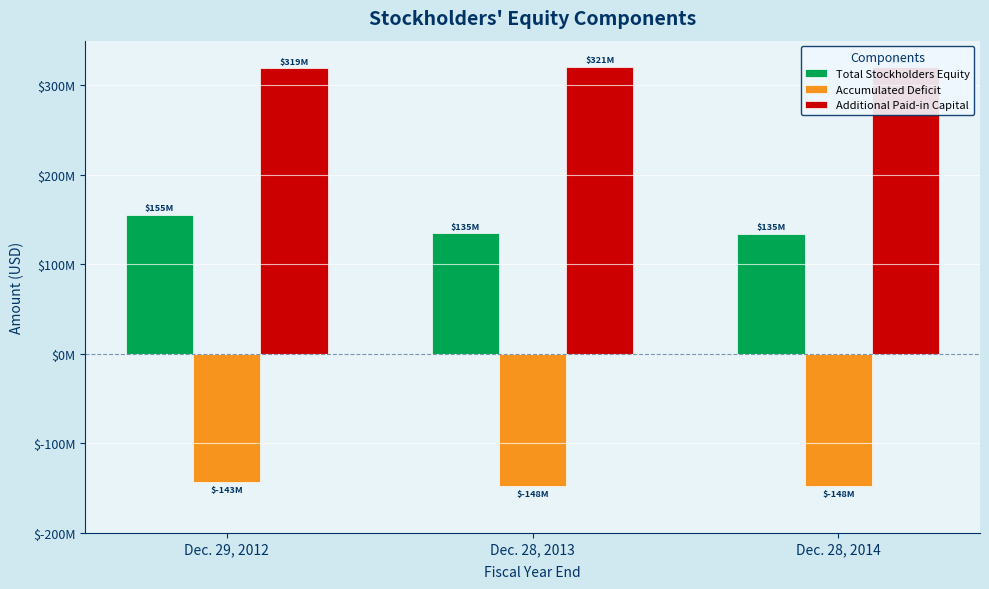

What is the average value of the Total Stockholders Equity series?

141400781